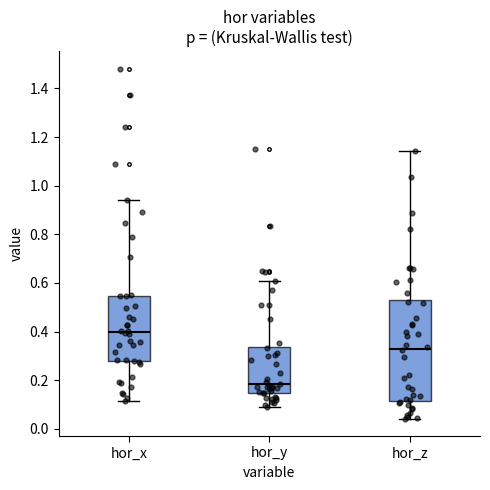

Reading left to right, read every box against the y-axis: the position of its median line, the range the box covers, and the ends of its whiskers. The values are not printed on the chart, so give them approximately, as read against the axis.

hor_x: median 0.40, box 0.28 to 0.54, whiskers 0.12 to 0.94
hor_y: median 0.18, box 0.14 to 0.34, whiskers 0.10 to 0.60
hor_z: median 0.32, box 0.12 to 0.54, whiskers 0.04 to 1.14